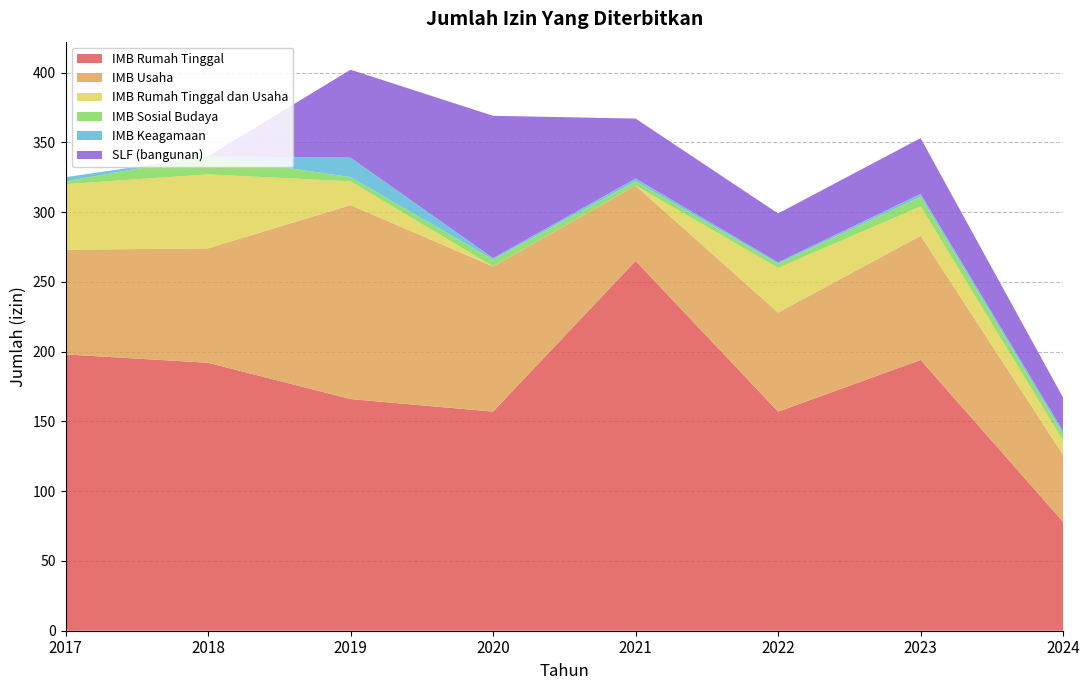

Reading left to right, what are all the values shown in this chart?

IMB Rumah Tinggal: 198	192	166	157	265	157	194	78
IMB Usaha: 75	82	139	104	54	71	89	48
IMB Rumah Tinggal dan Usaha: 47	53	17	0	0	32	21	10
IMB Sosial Budaya: 2	13	3	5	3	3	7	5
IMB Keagamaan: 3	0	14	1	2	1	2	2
SLF (bangunan): 0	0	63	102	43	35	40	24